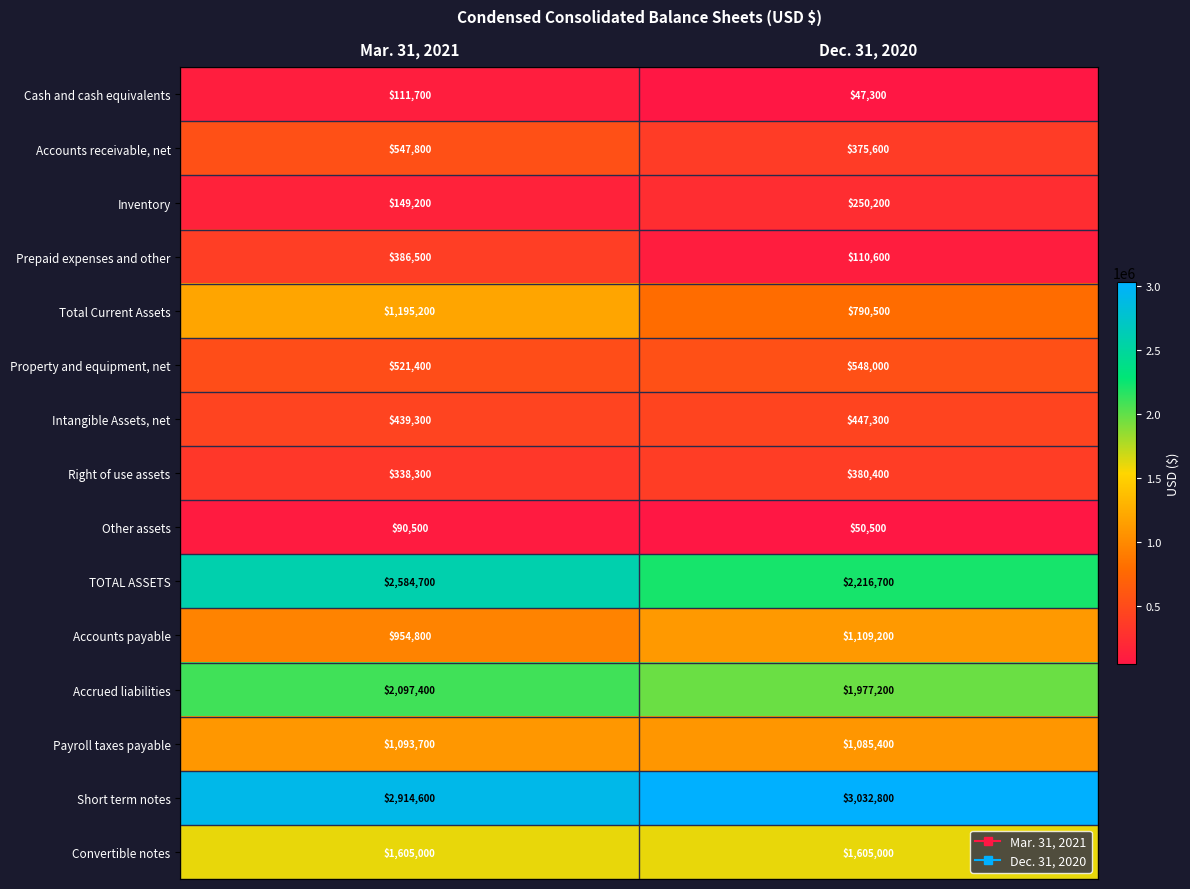

How many distinct data groups are displayed?

15